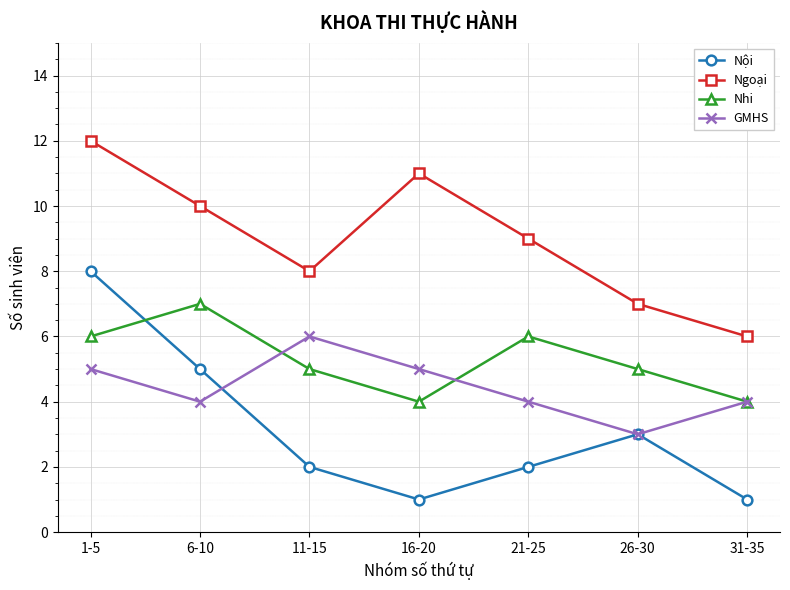

How many lines are shown in the chart?

4